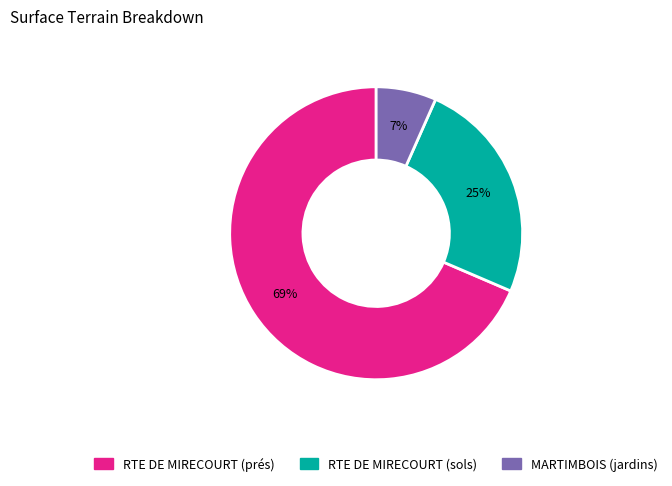

To the nearest percent, what is the difference between the MARTIMBOIS (jardins) and RTE DE MIRECOURT (sols) slice percentages?

18%